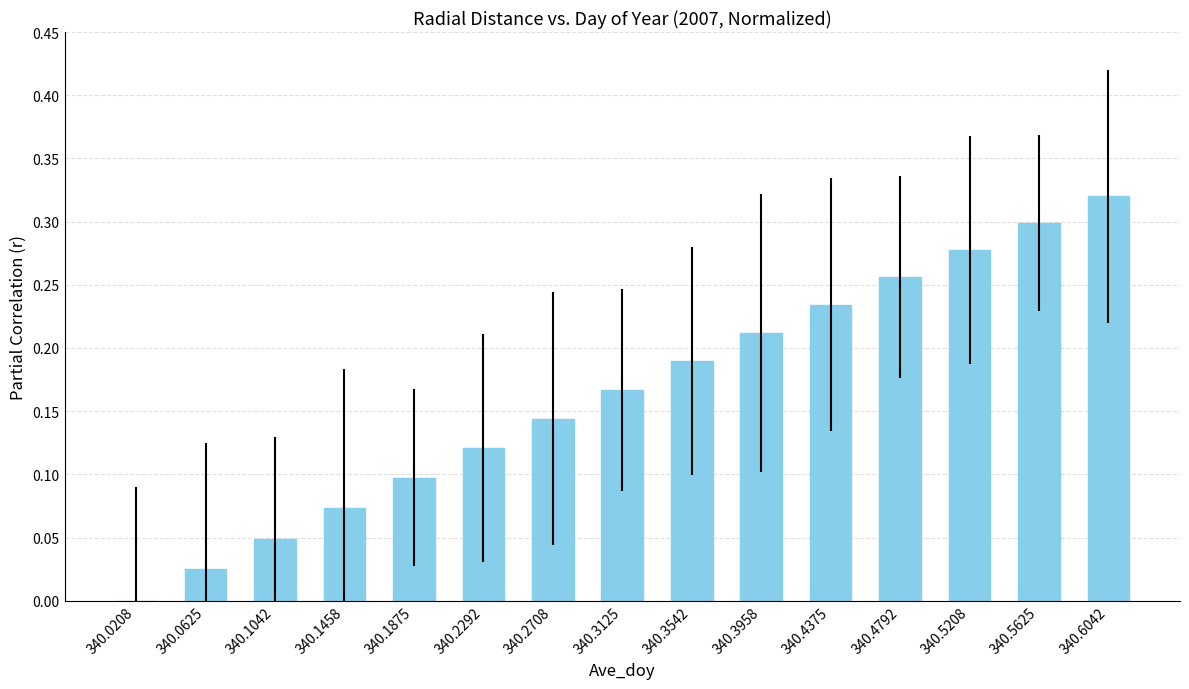

True or false: the data shows 0.0 at 340.0625.

True